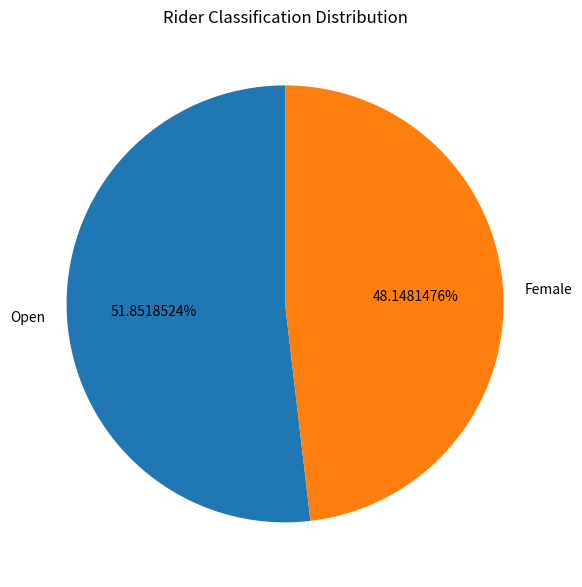

What percentage is NOT represented by Open?

48.1%